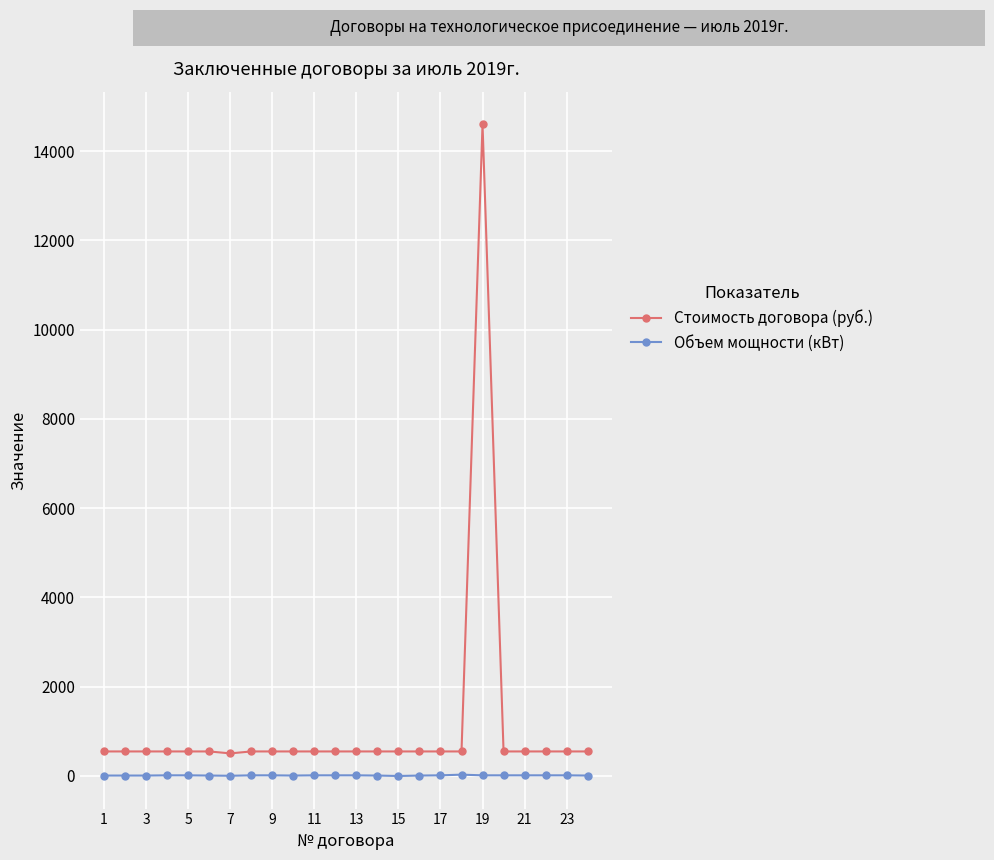

List the series in order of their peak value, lowest first.

Объем мощности (кВт), Стоимость договора (руб.)